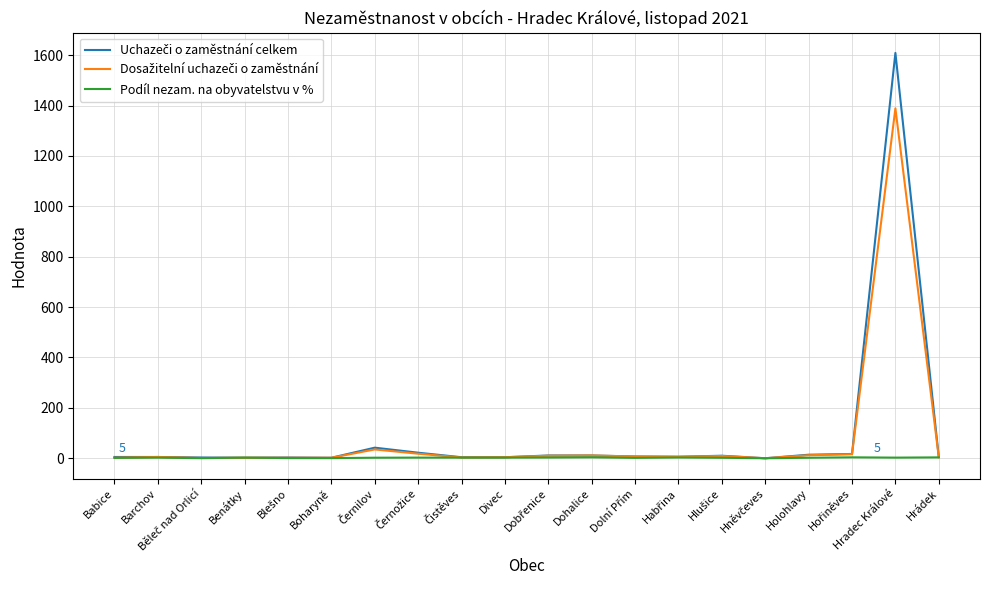

How many distinct data groups are displayed?

3